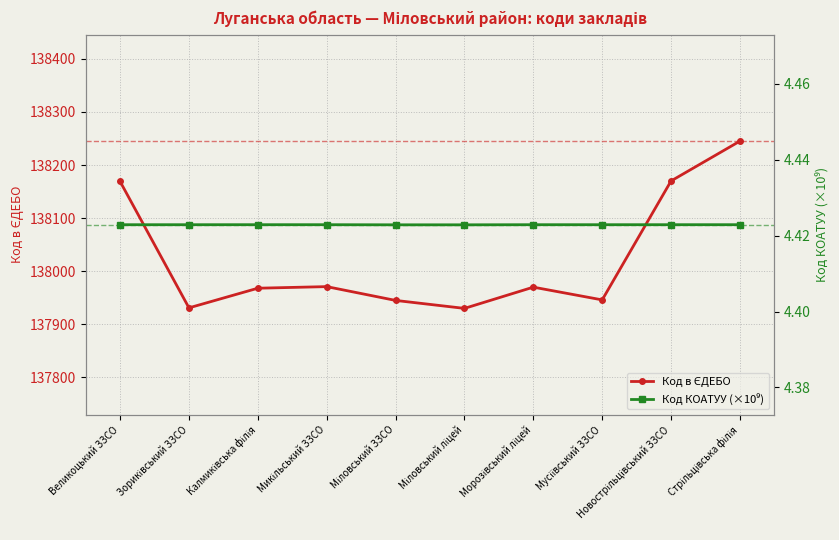

What are all the series names shown in the legend?

Код в ЄДЕБО, Код КОАТУУ (×10⁹)